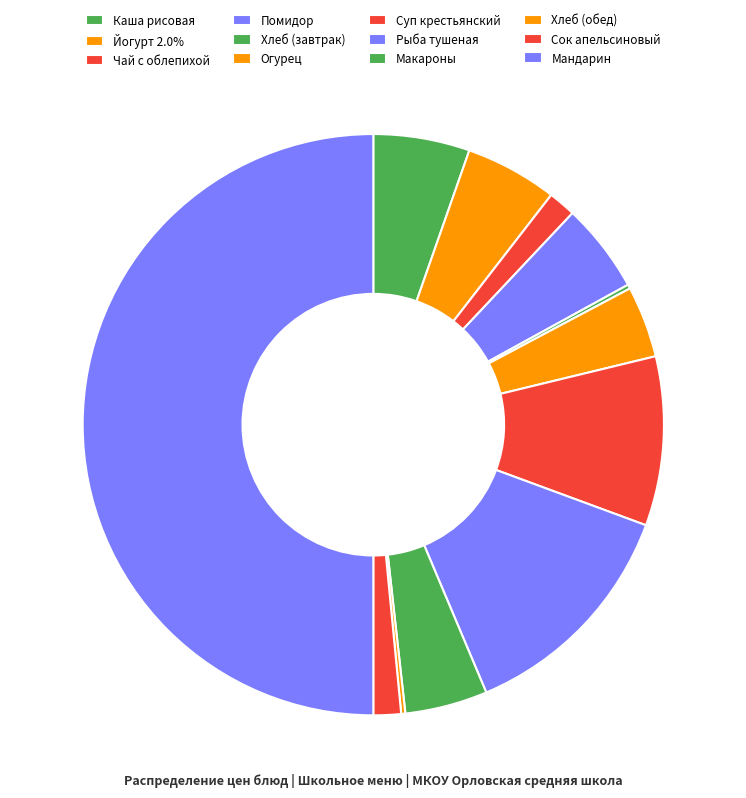

To the nearest percent, what portion does Макароны represent?

5%